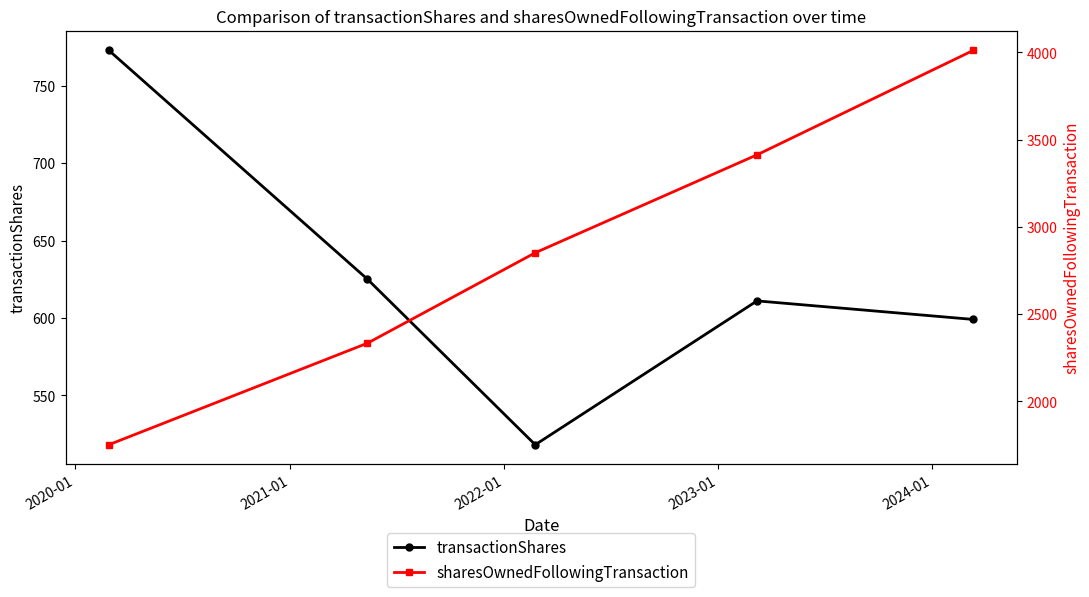

True or false: transactionShares has more than 1 points higher than both neighbors.

False